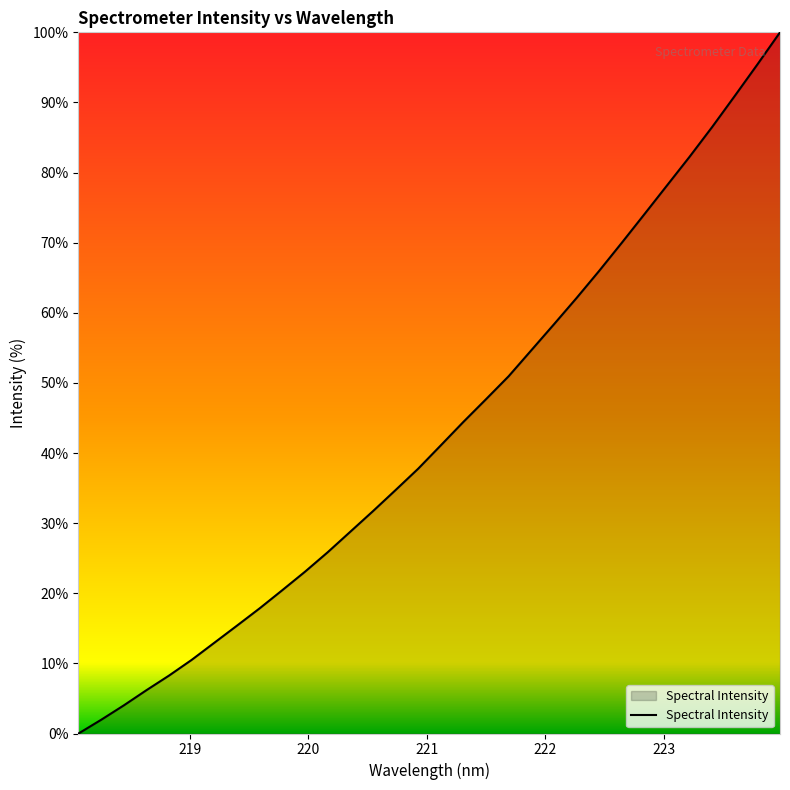

What is the greatest value displayed?

100.0